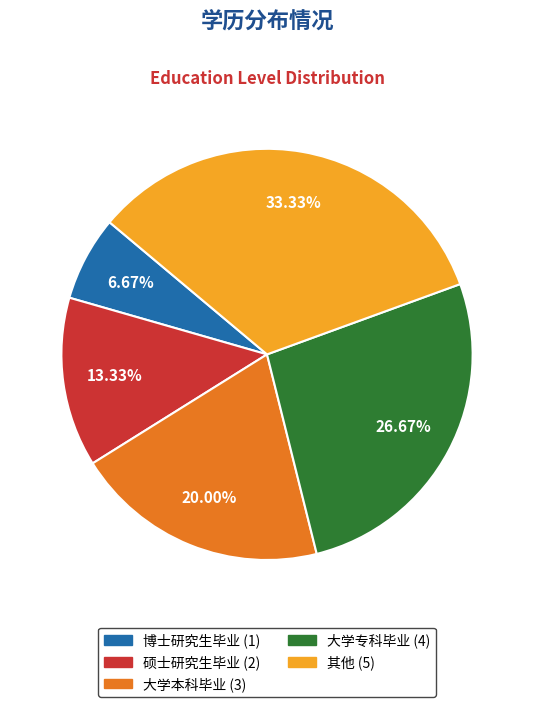

Rank the categories by value from highest to lowest.

其他, 大学专科毕业, 大学本科毕业, 硕士研究生毕业, 博士研究生毕业